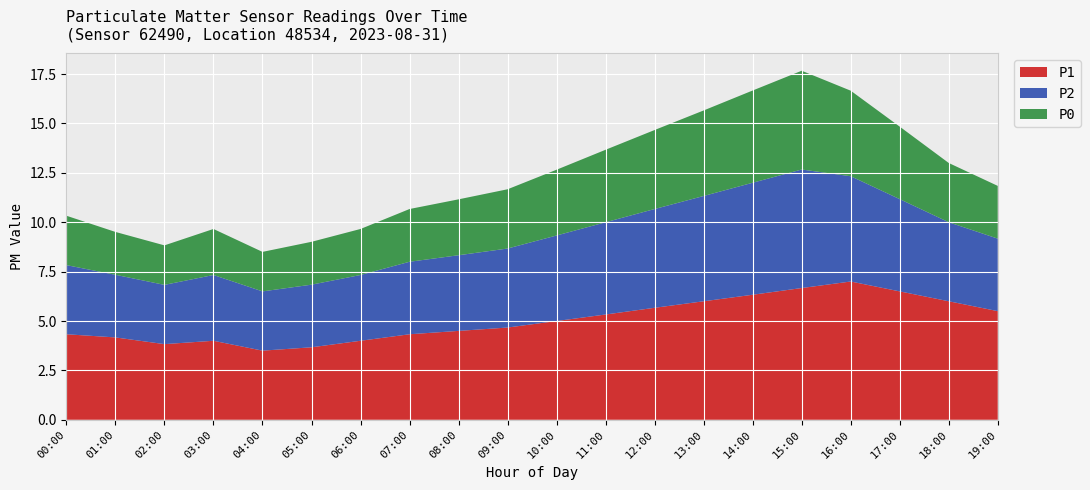

Reading left to right, extract all data points from this chart.

P1: 00:00=4.3	01:00=4.2	02:00=3.8	03:00=4.0	04:00=3.5	05:00=3.7	06:00=4.0	07:00=4.3	08:00=4.5	09:00=4.7	10:00=5.0	11:00=5.3	12:00=5.7	13:00=6.0	14:00=6.3	15:00=6.7	16:00=7.0	17:00=6.5	18:00=6.0	19:00=5.5
P2: 00:00=3.5	01:00=3.2	02:00=3.0	03:00=3.3	04:00=3.0	05:00=3.2	06:00=3.3	07:00=3.7	08:00=3.8	09:00=4.0	10:00=4.3	11:00=4.7	12:00=5.0	13:00=5.3	14:00=5.7	15:00=6.0	16:00=5.3	17:00=4.7	18:00=4.0	19:00=3.7
P0: 00:00=2.5	01:00=2.2	02:00=2.0	03:00=2.3	04:00=2.0	05:00=2.2	06:00=2.3	07:00=2.7	08:00=2.8	09:00=3.0	10:00=3.3	11:00=3.7	12:00=4.0	13:00=4.3	14:00=4.7	15:00=5.0	16:00=4.3	17:00=3.7	18:00=3.0	19:00=2.7